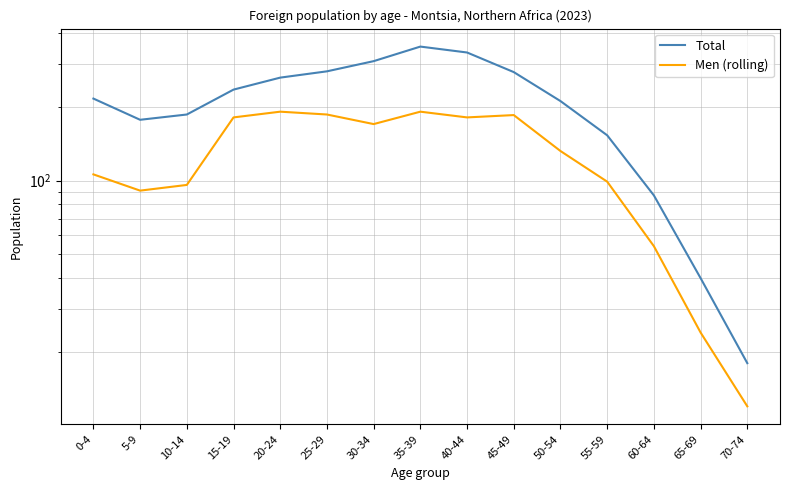

What position from the right is 25-29?

10